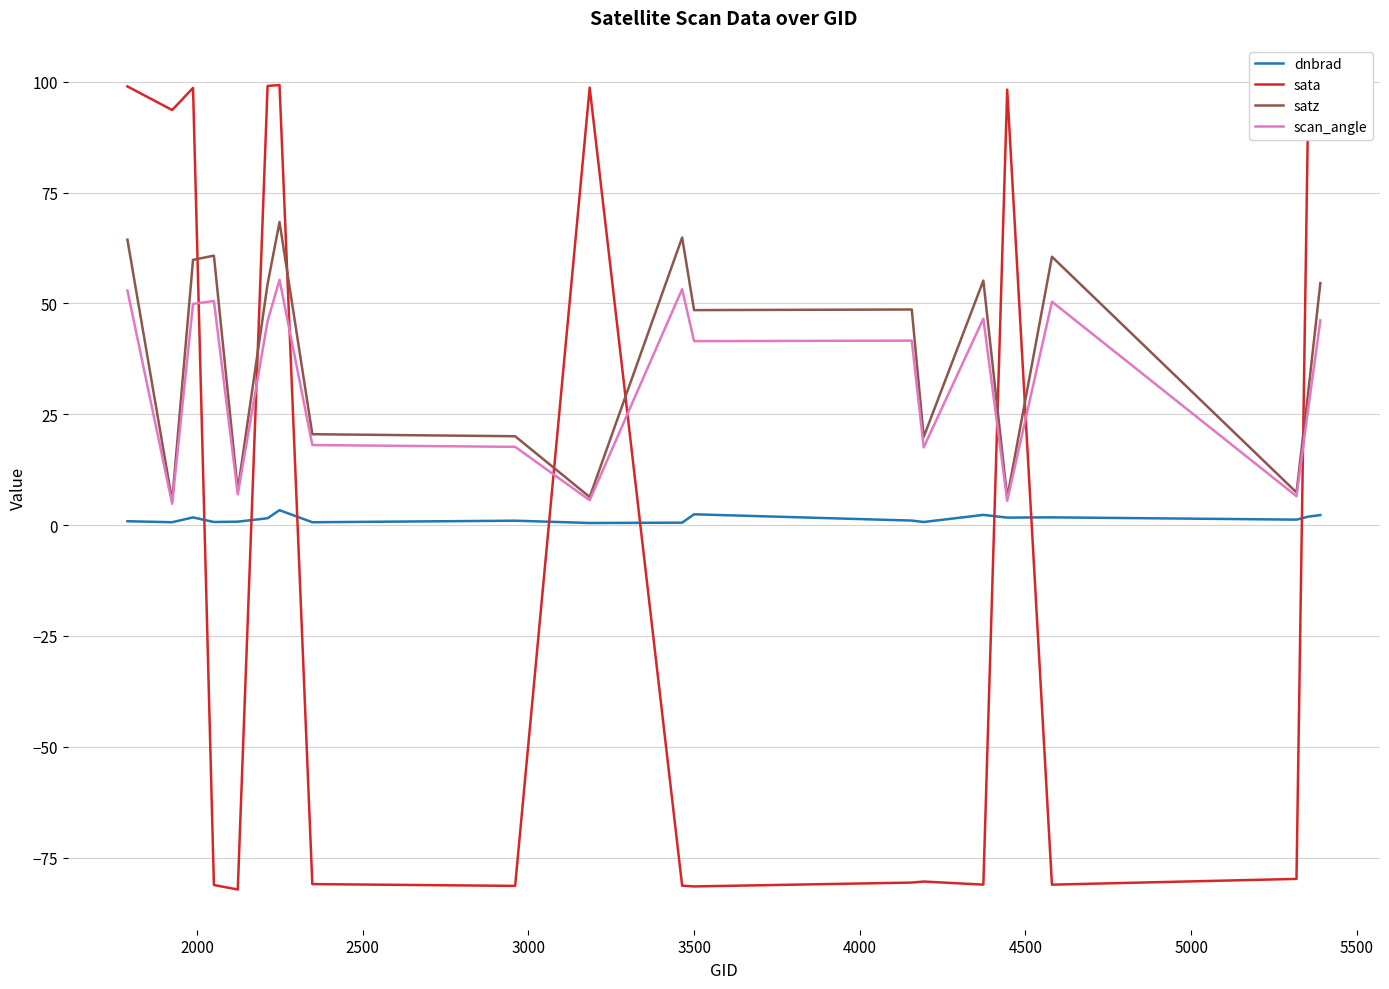

Which series has the largest range (max minus min)?

sata